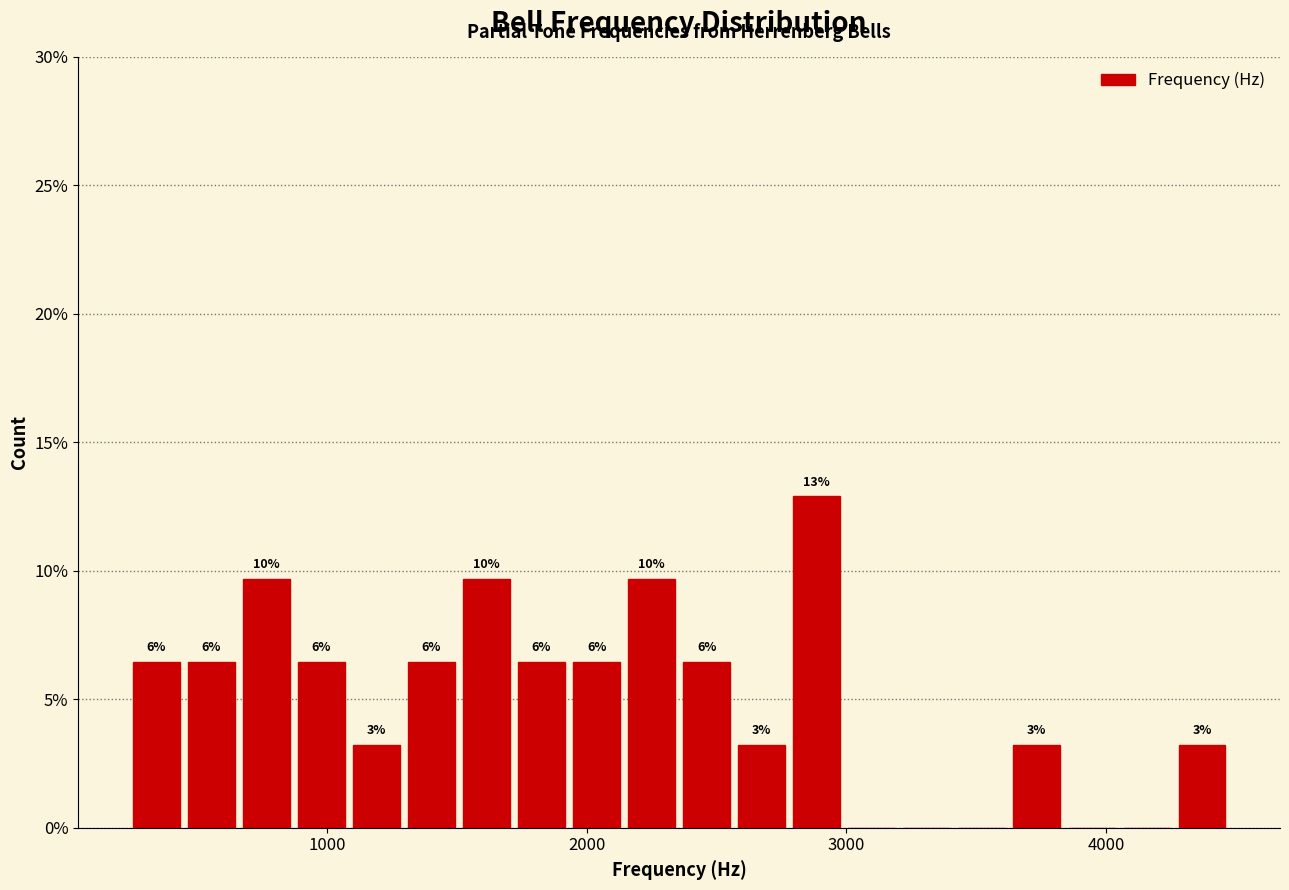

Read against the x-axis, roughly where is the centre of the tallest bar?

2900